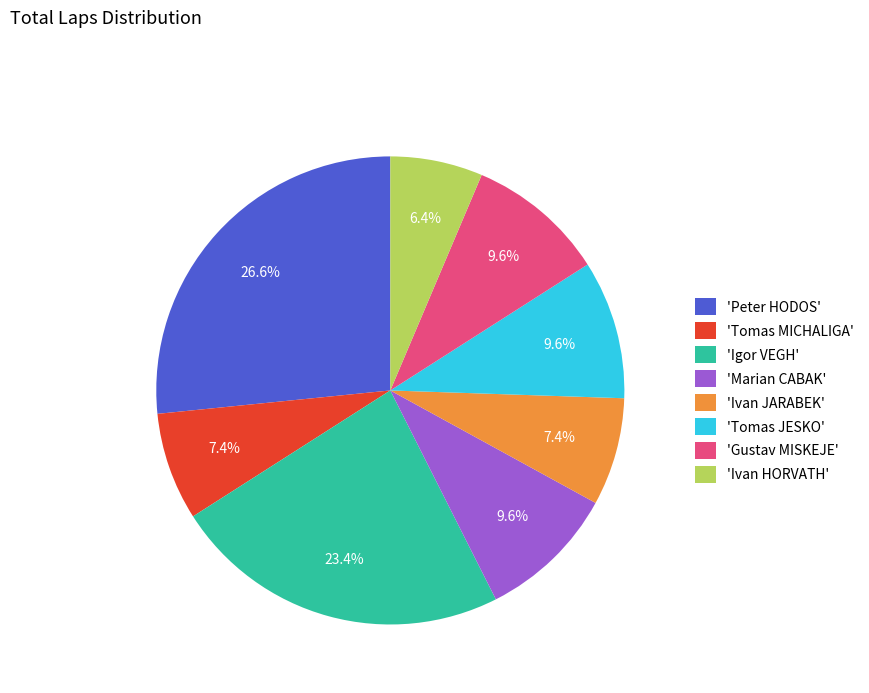

Does 'Tomas JESKO' account for over 50% of the chart?

No